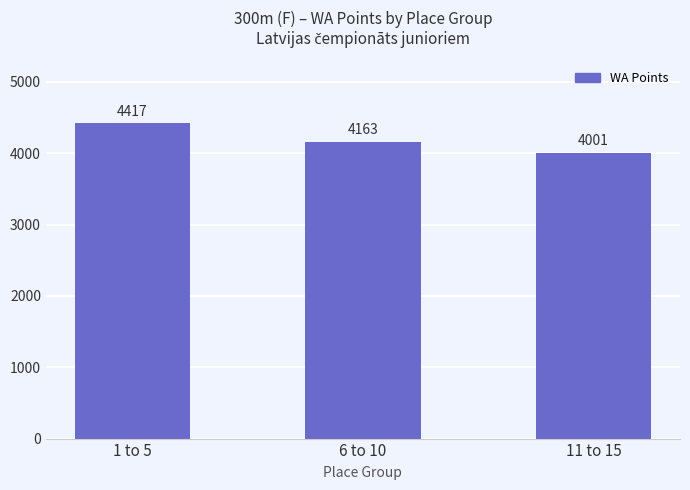

What is the smallest value displayed?

4001